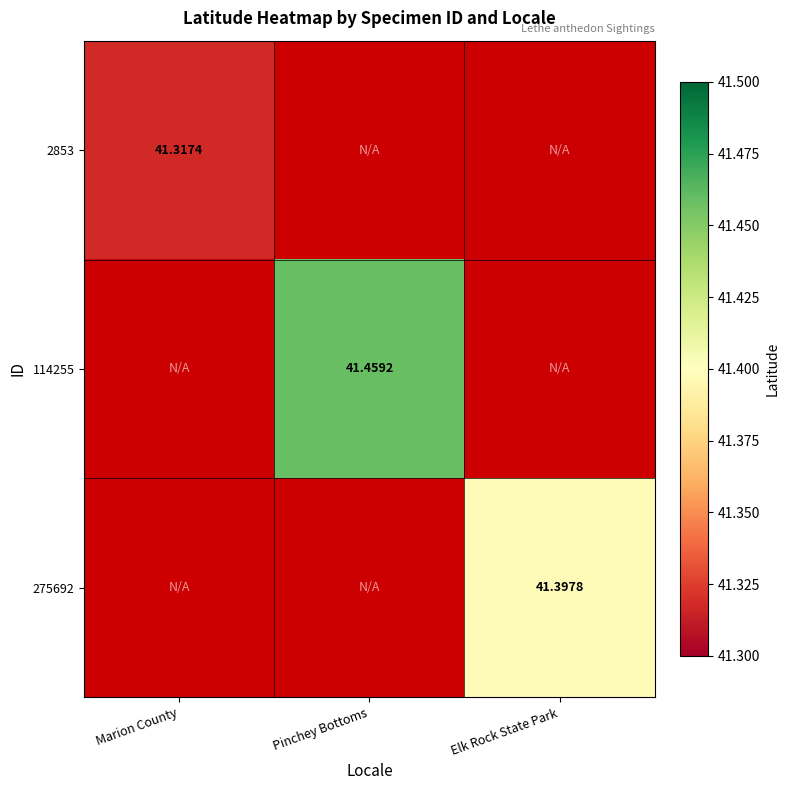

Which has a higher value, Marion County or Pinchey Bottoms?

Pinchey Bottoms